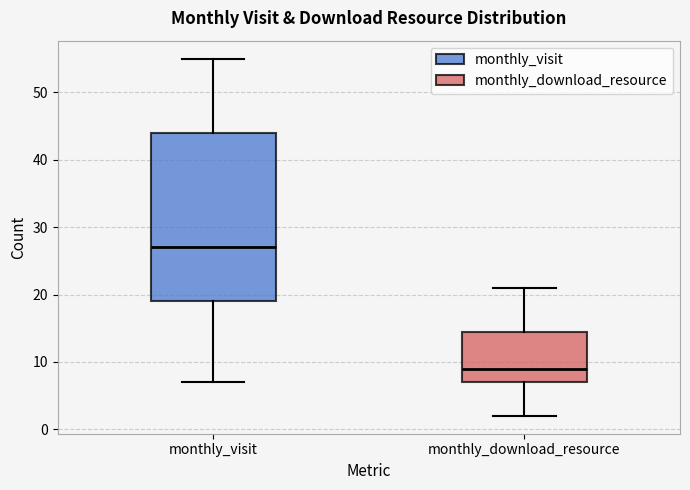

Reading left to right, read every box against the y-axis: the position of its median line, the range the box covers, and the ends of its whiskers. The values are not printed on the chart, so give them approximately, as read against the axis.

monthly_visit: median 27, box 19 to 44, whiskers 7 to 55
monthly_download_resource: median 9, box 7 to 15, whiskers 2 to 21